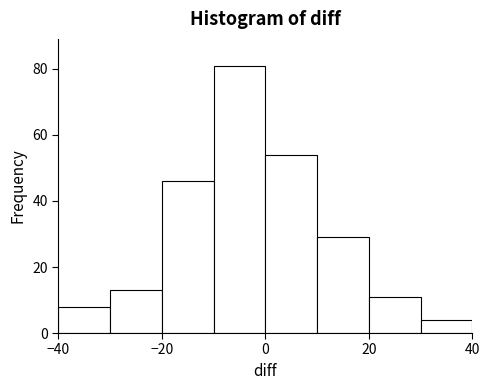

Reading left to right, list every bar in this chart as the range it spans on the x-axis followed by its height. The values are not printed on the chart, so give them approximately, as read against the axis.

-40 to -30: 8
-30 to -20: 14
-20 to -10: 46
-10 to 0: 82
0 to 10: 54
10 to 20: 30
20 to 30: 12
30 to 40: 4